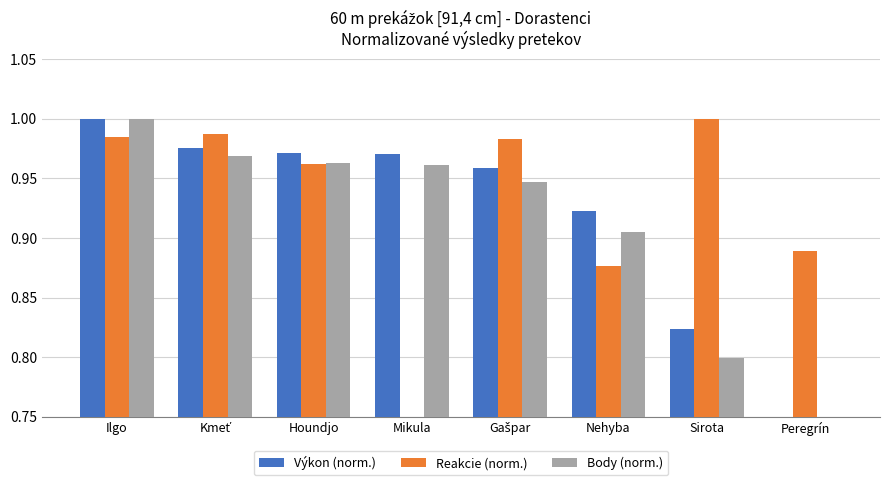

What is the value of the Reakcie (norm.) bar at the 6th from the left?

0.9